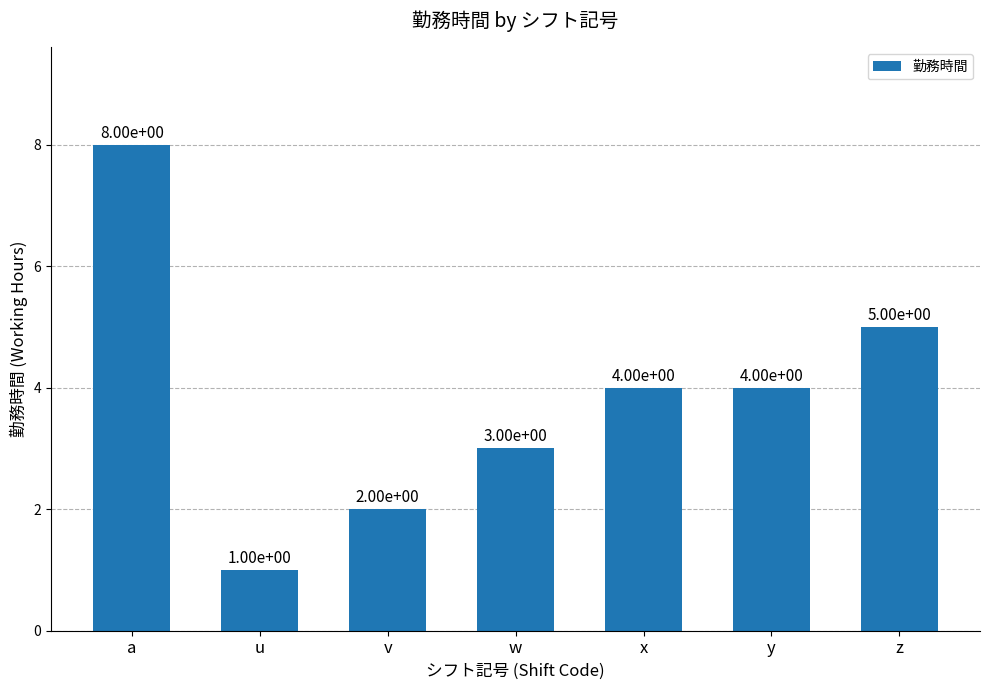

Does the chart contain stacked bars?

No